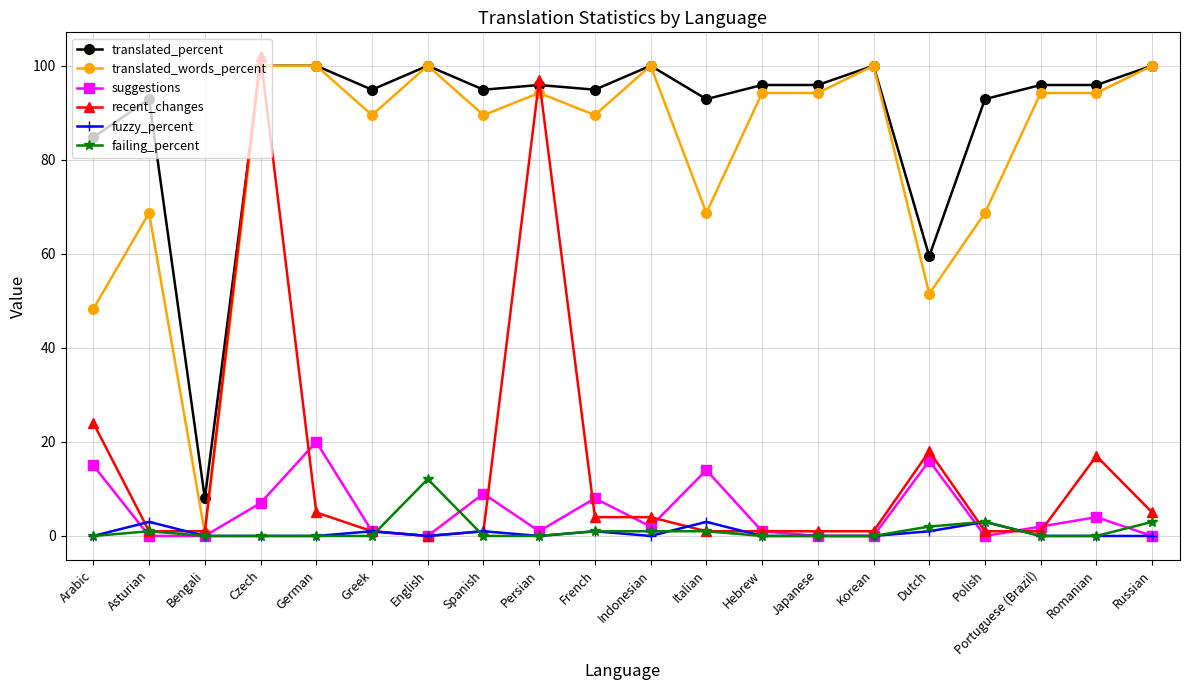

What is the difference between the highest and lowest values at Russian?

100.0